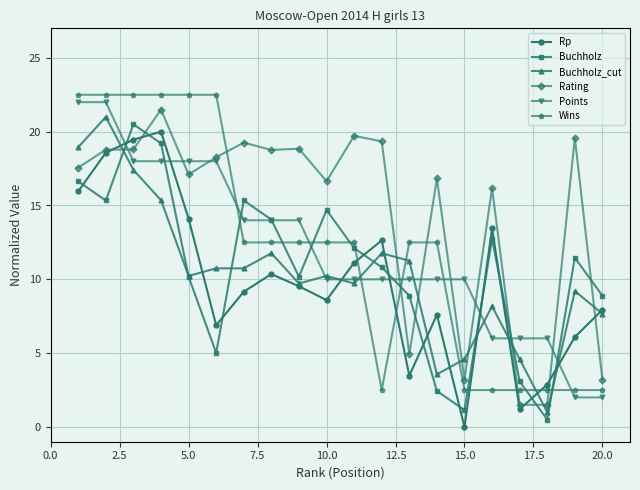

What is the difference between the second highest and minimum values in the Rating series?

18.2